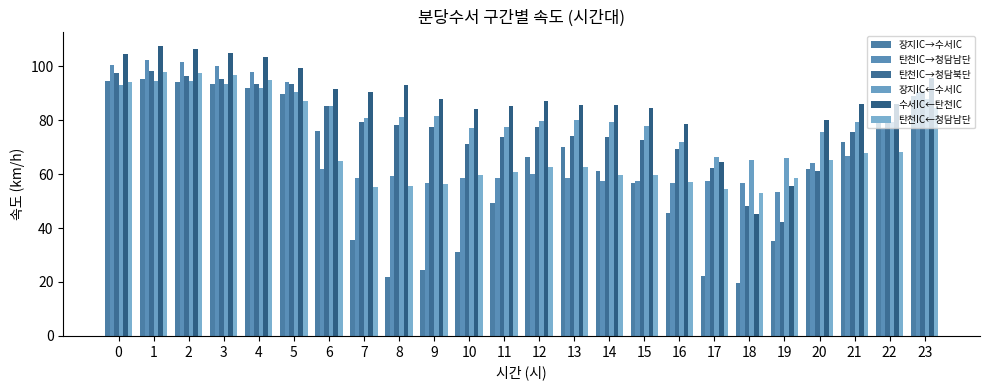

What is the spread (max minus min) of values at 13?

27.0